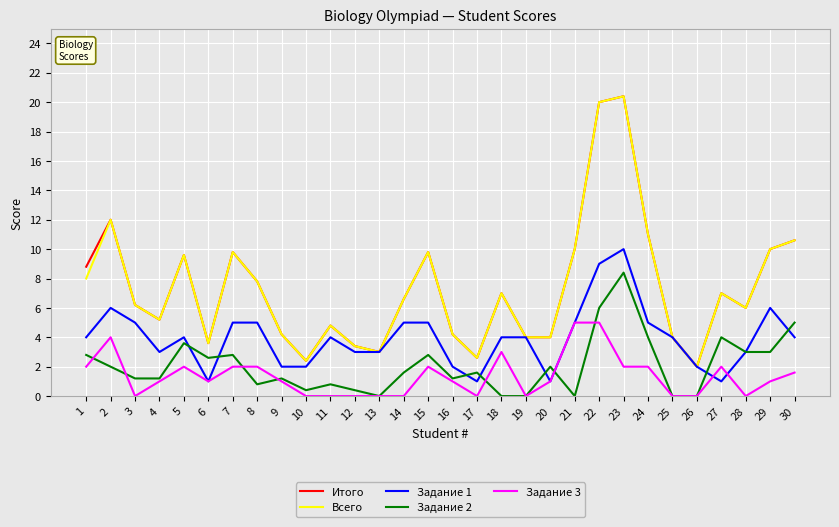

True or false: Задание 3 and Всего intersect in this chart.

False